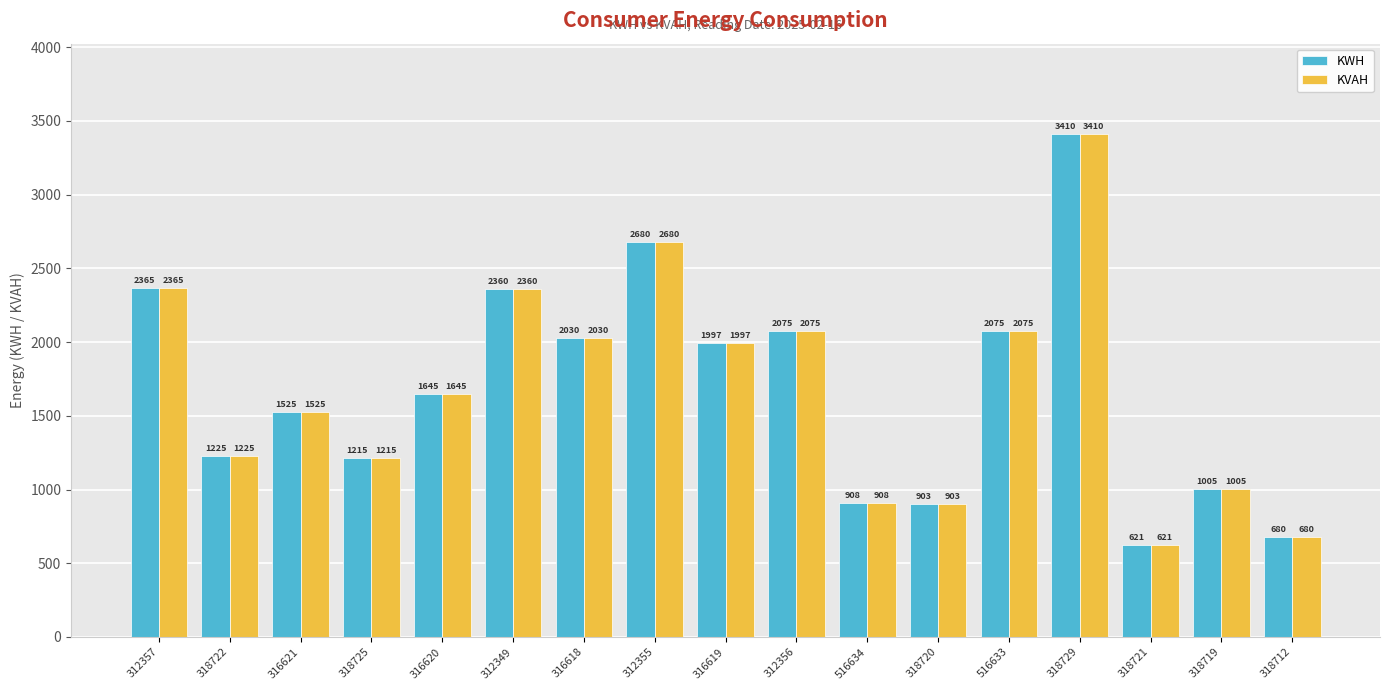

At which label does KVAH reach its peak?

318729